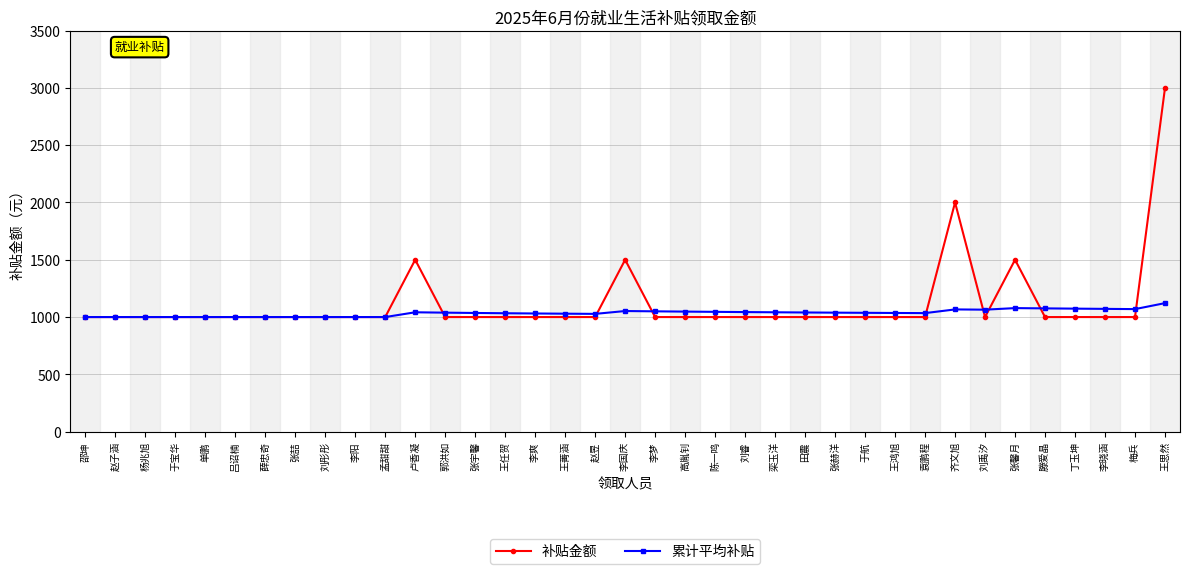

After their last crossing, which series has the higher values: 补贴金额 or 累计平均补贴?

补贴金额